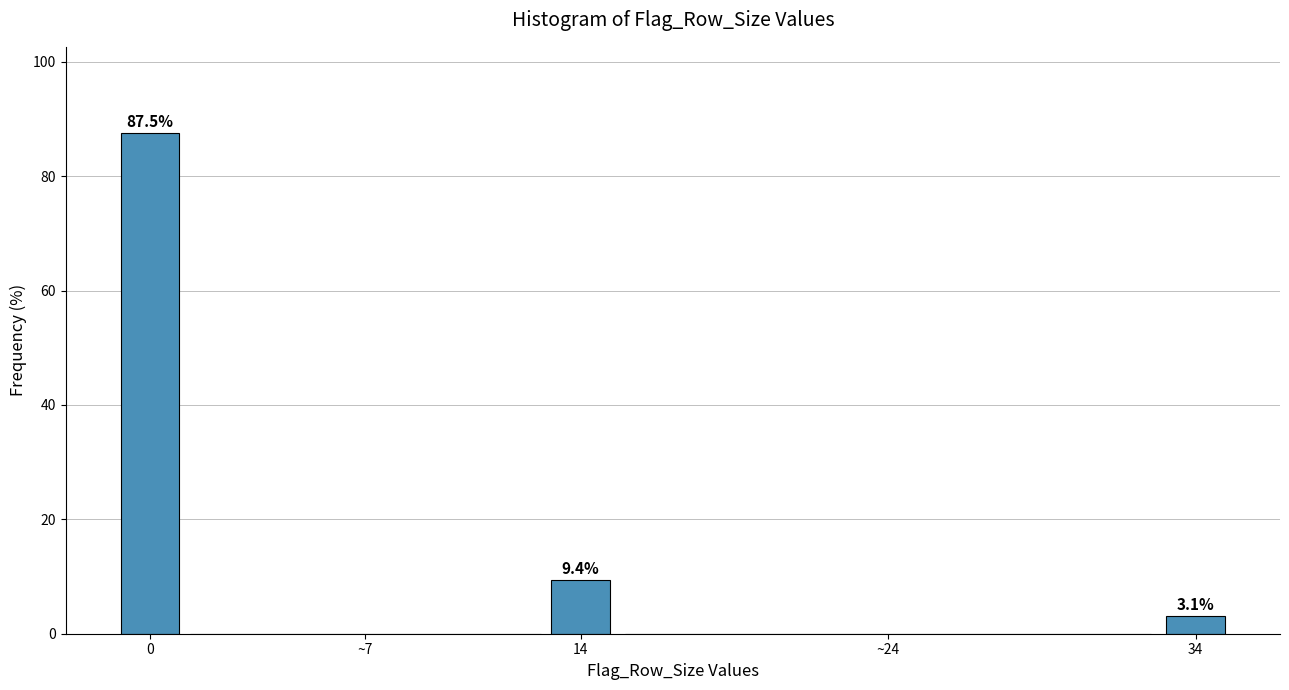

Reading left to right, transcribe all the data shown in this chart.

0=87.5	~7=0.0	14=9.4	~24=0.0	34=3.1